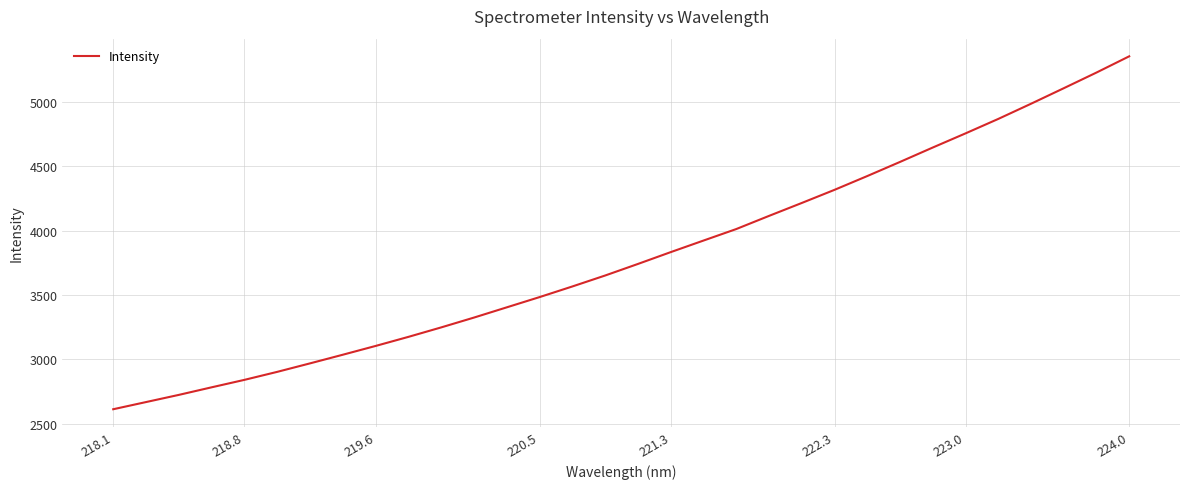

What is the difference between the maximum and minimum values?

2744.3